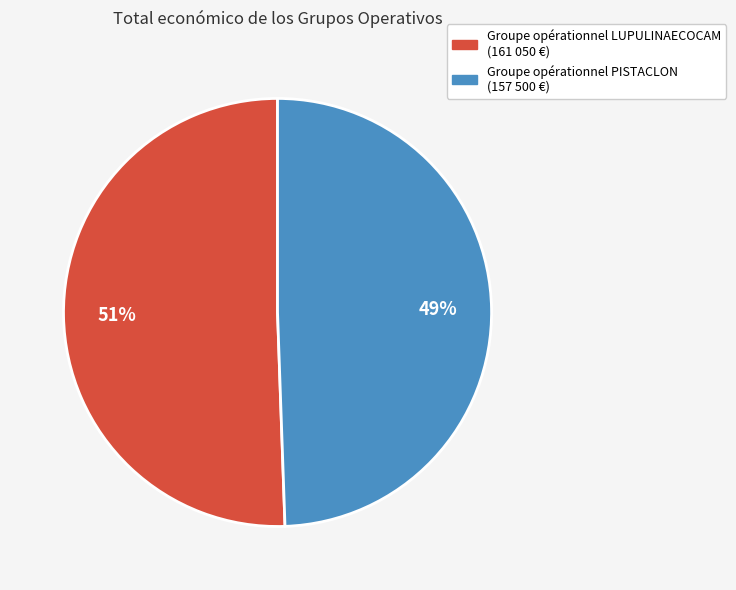

Combined, do Groupe opérationnel LUPULINAECOCAM and Groupe opérationnel PISTACLON account for over 50%?

Yes